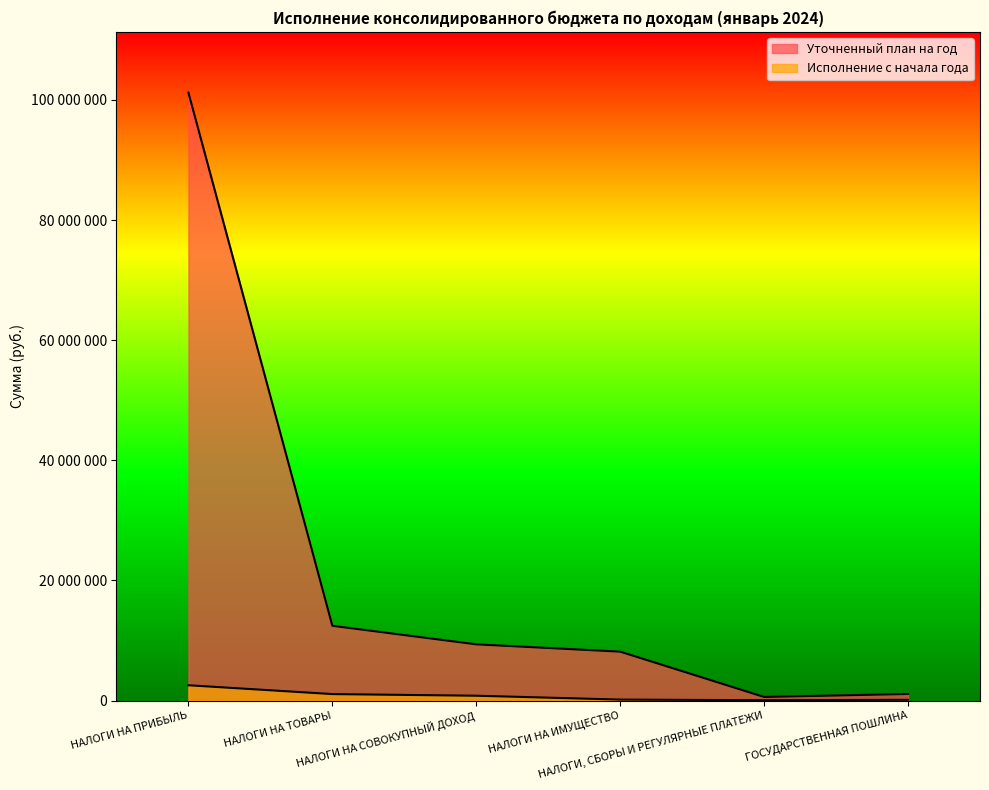

Between НАЛОГИ НА ТОВАРЫ and НАЛОГИ НА СОВОКУПНЫЙ ДОХОД, which series saw the biggest shift?

Уточненный план на год